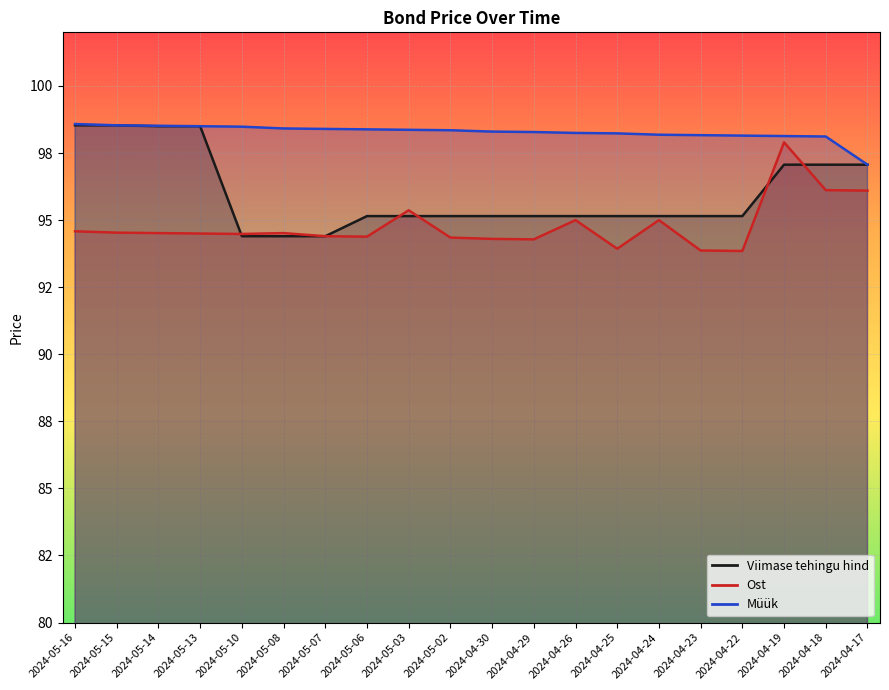

The Müük series shows 171.2 at 2024-05-16. True or false?

False